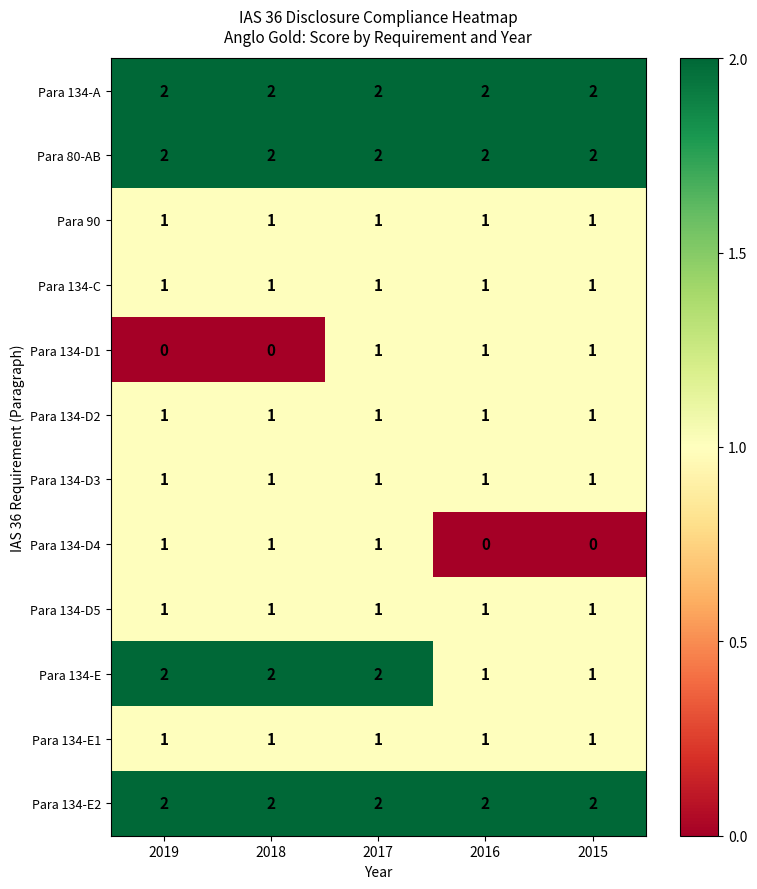

What is the sum of all Para 90 values?

5